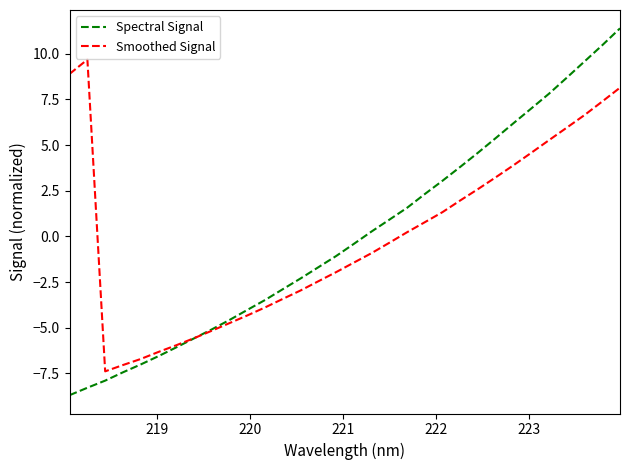

Which series has the largest range (max minus min)?

Spectral Signal